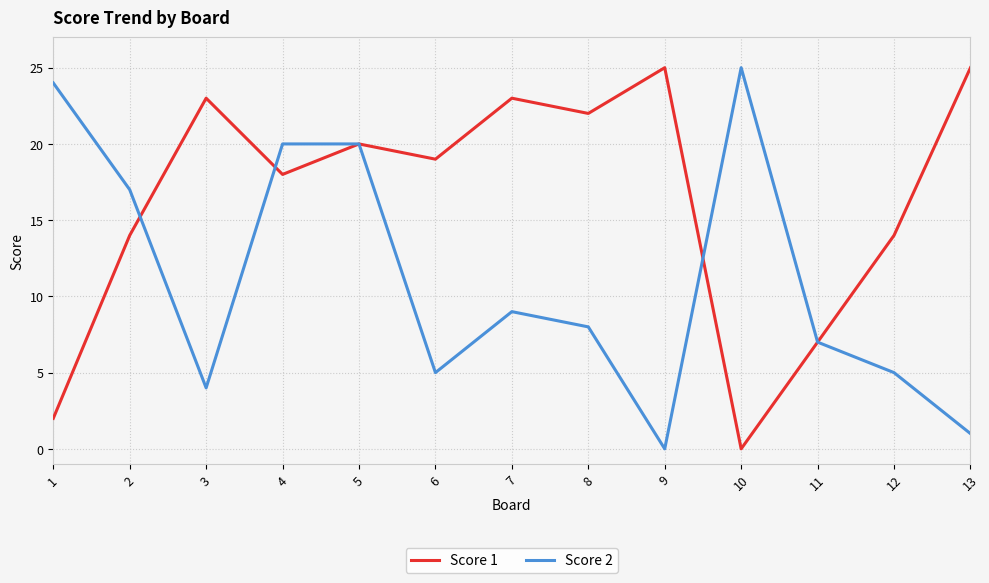

What is the greatest value displayed?

25